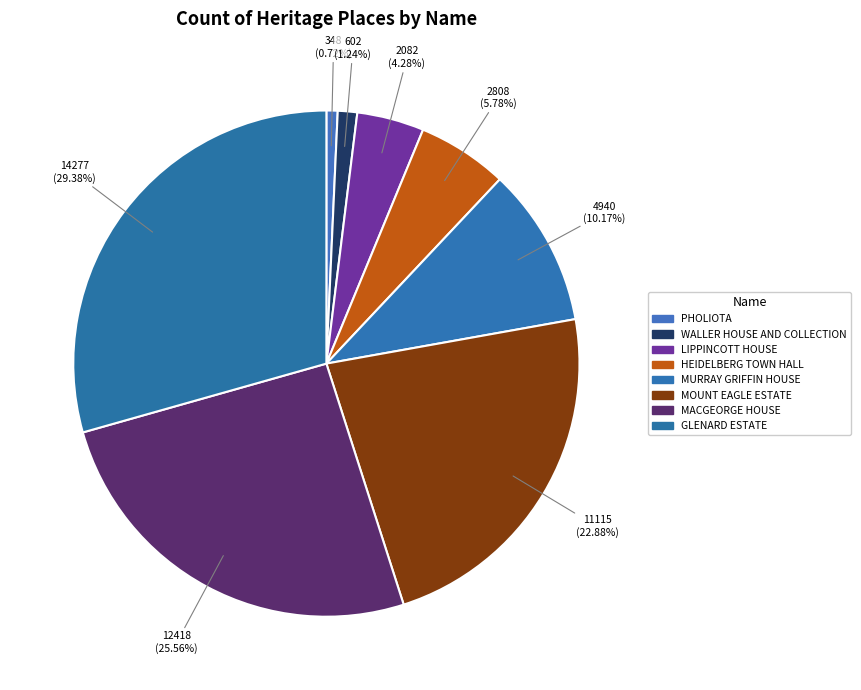

Count the number of slices in the pie.

8